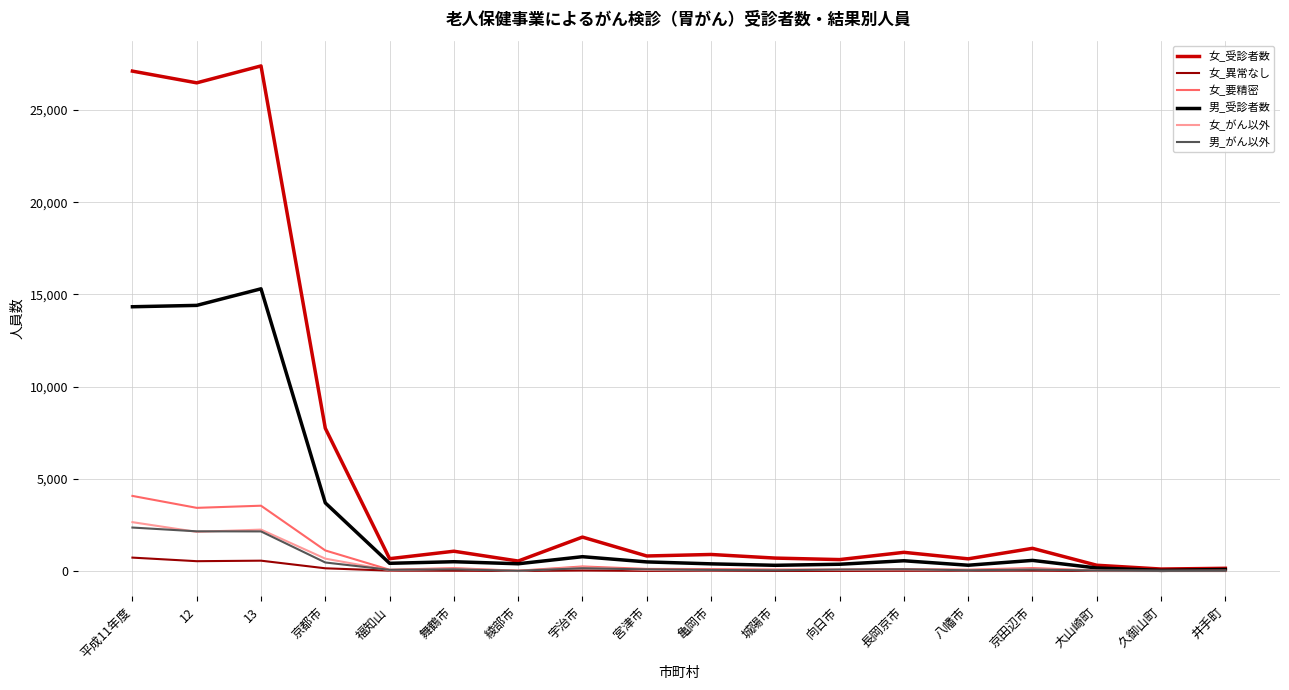

What is the maximum value shown in the chart?

27386